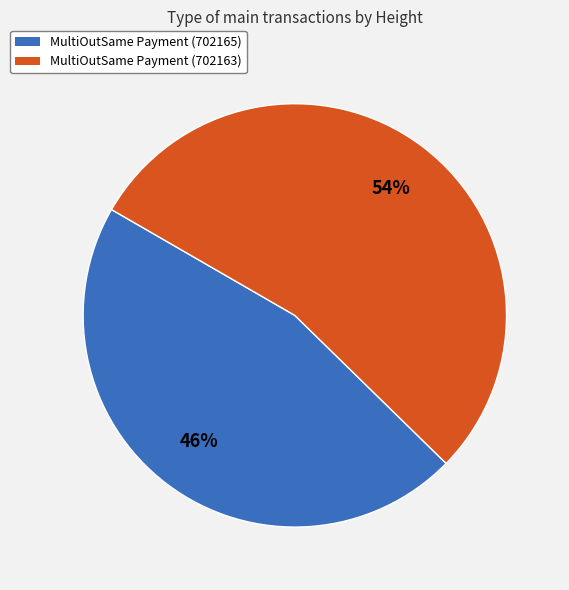

Is there a majority slice in this chart?

Yes